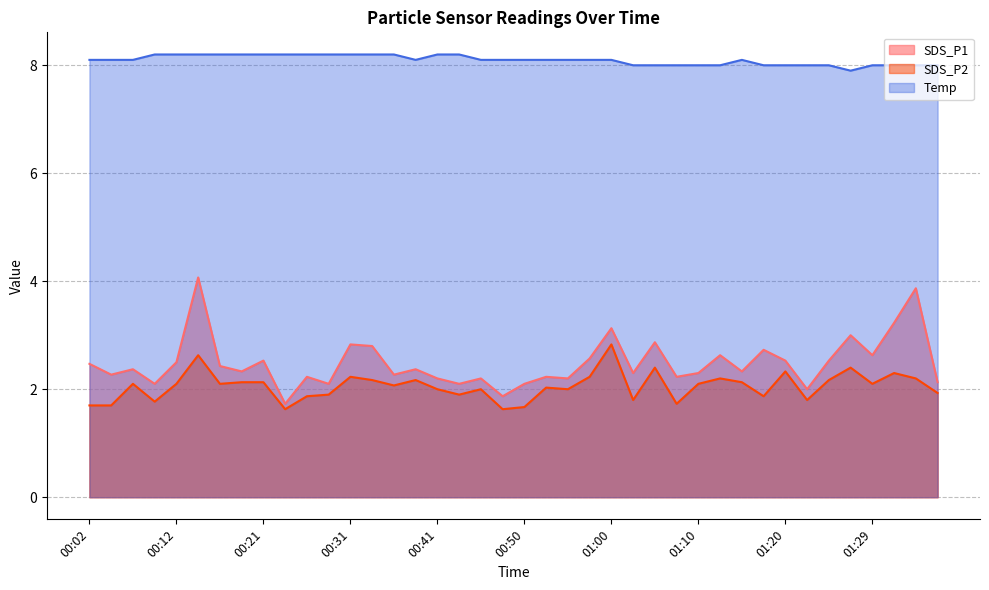

What position from the right is 00:41?

24